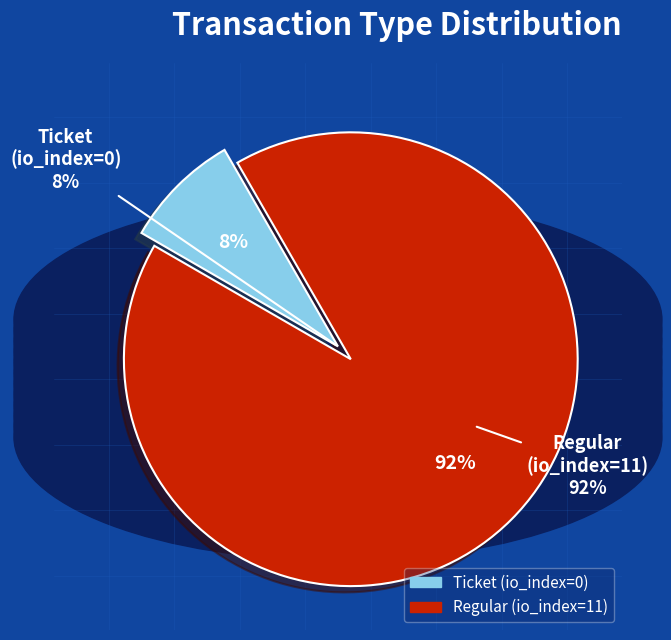

Count the number of slices in the pie.

2